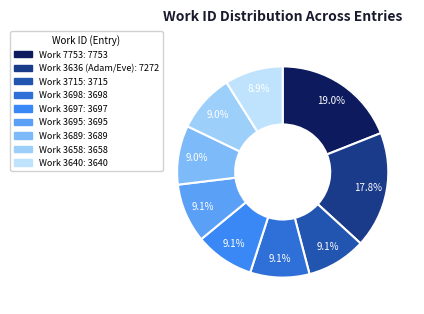

How many segments does this pie chart have?

9